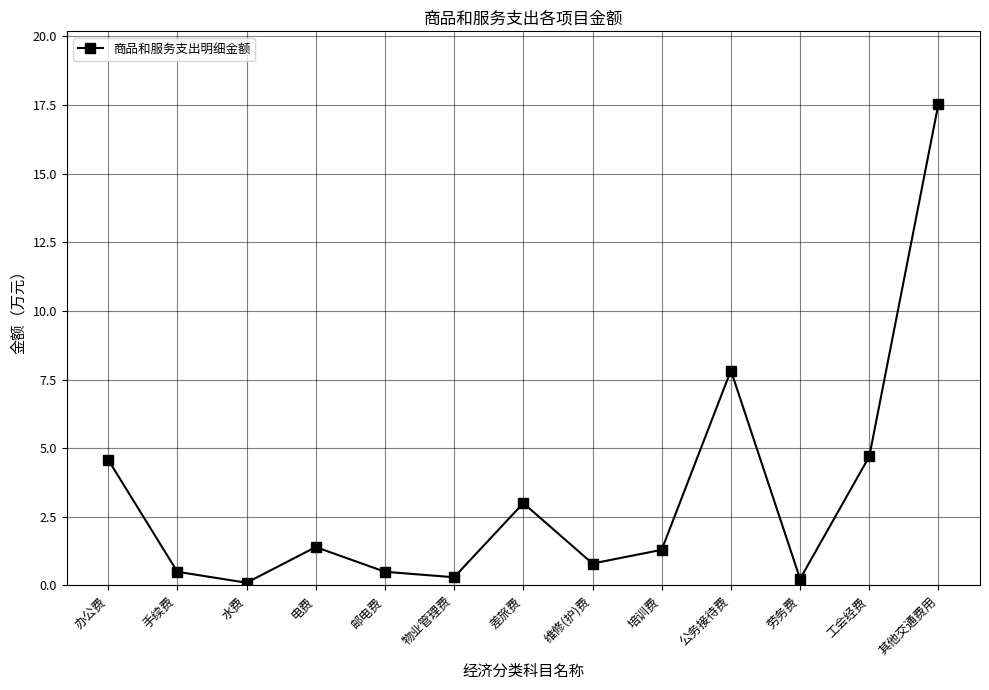

What is the average value?

3.3